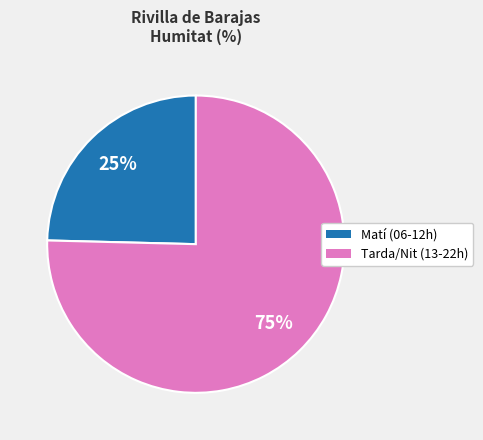

To the nearest percent, what is the average slice percentage?

50%